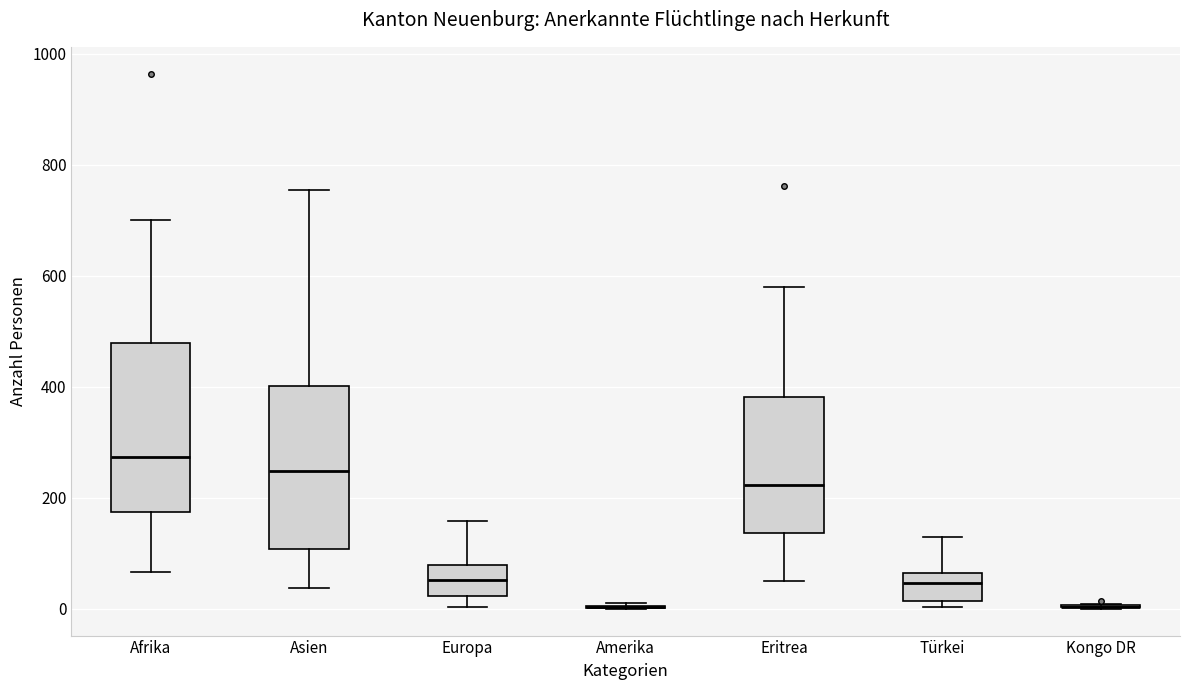

Where does the upper whisker of the box for Europa end on the y-axis? The values are not printed on the chart, so give them approximately, as read against the axis.

160